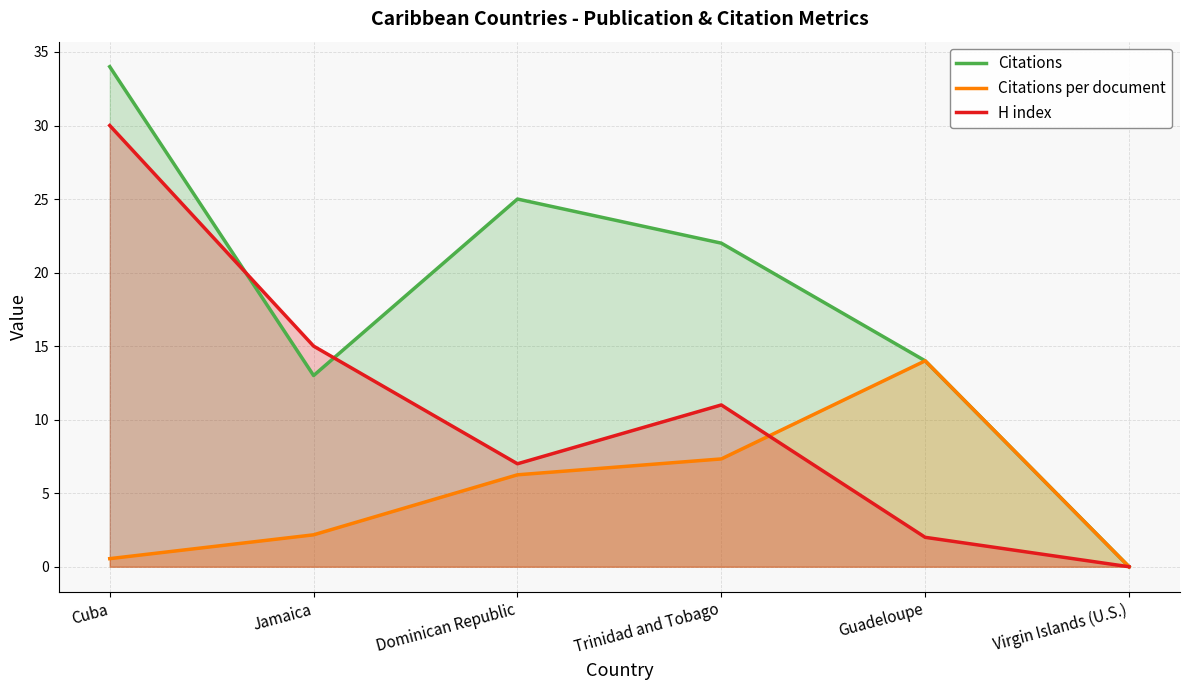

What is the maximum value for Citations?

34.0